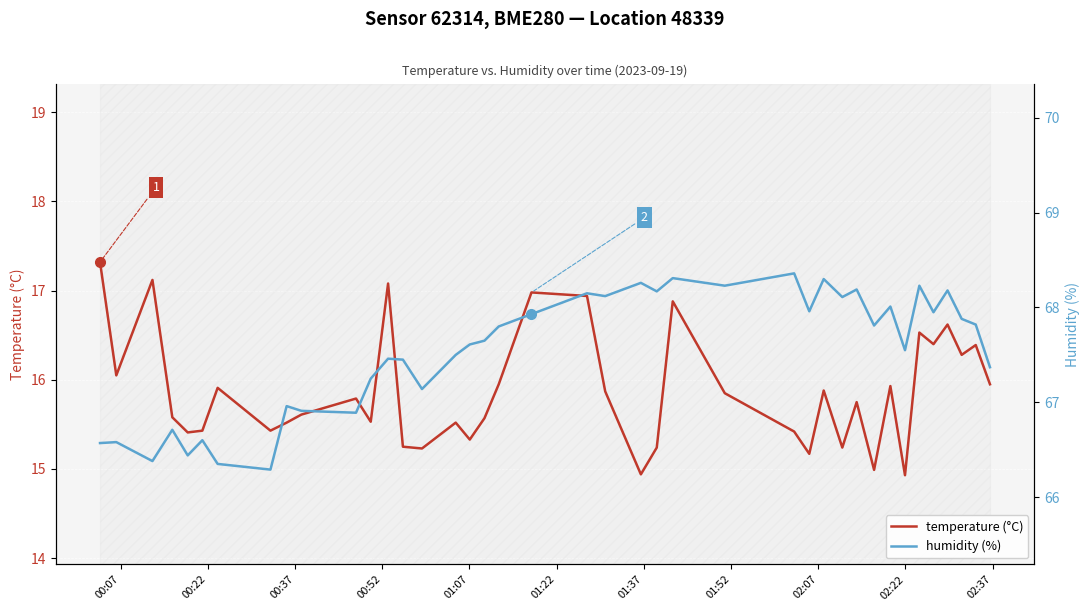

How many values in the humidity (%) series are below 67?

11